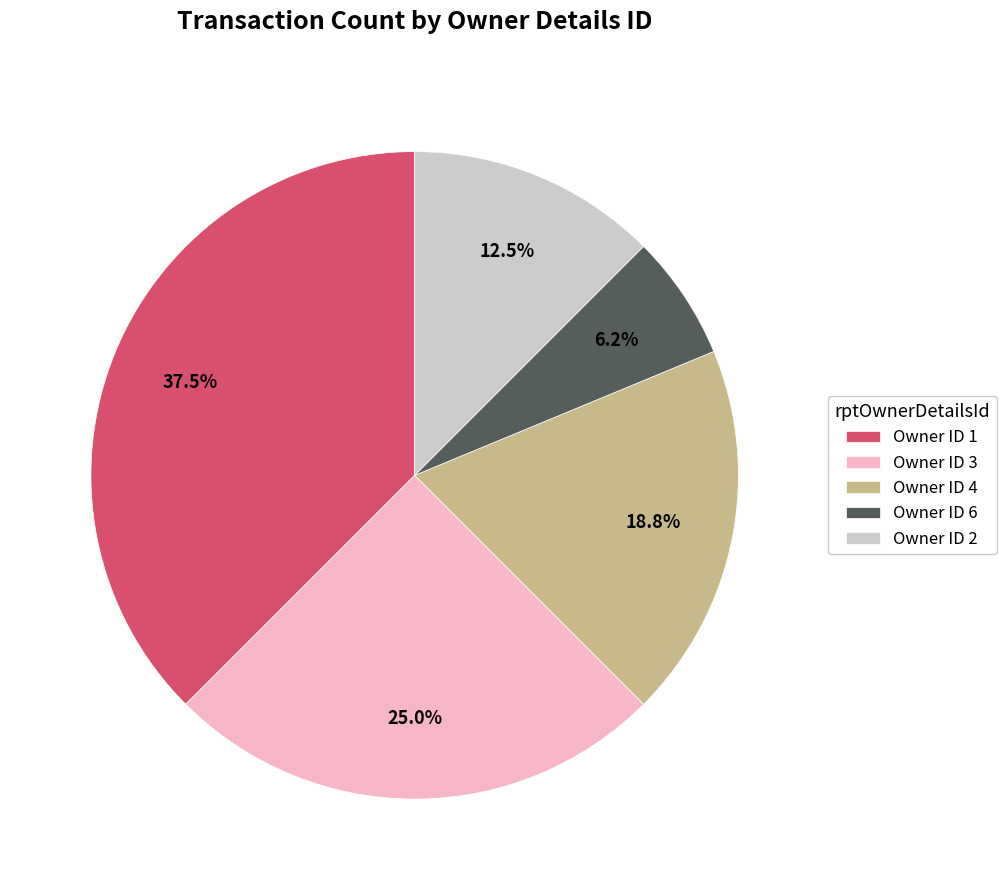

Count the number of slices in the pie.

5